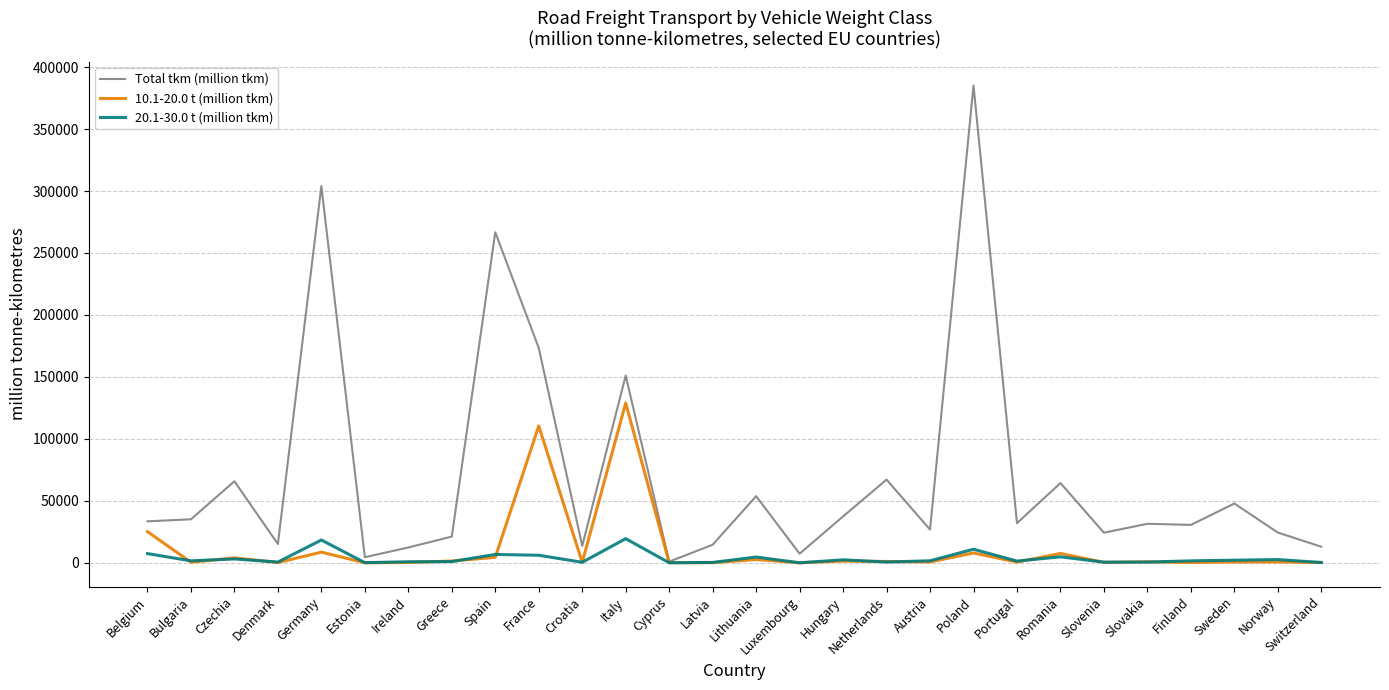

The value of 10.1-20.0 t (million tkm) at Belgium is 9165. True or false?

False